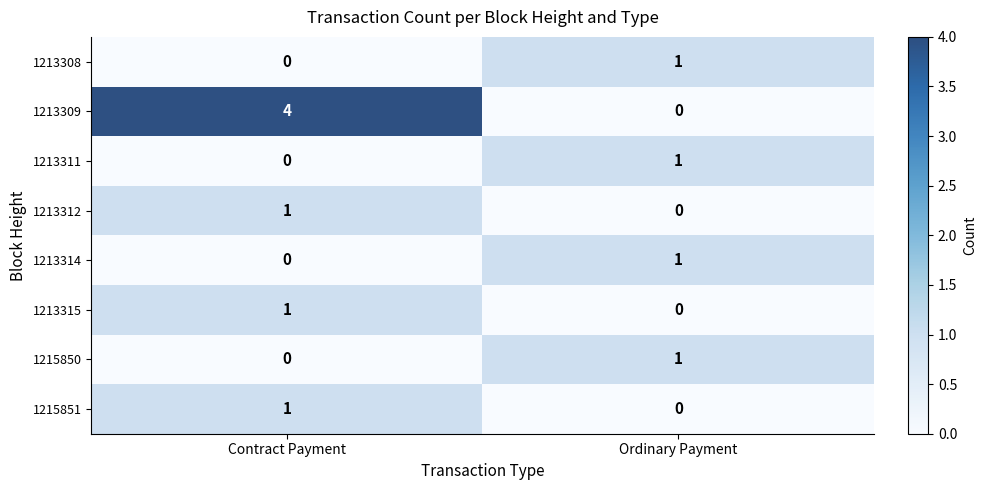

What is the maximum value shown in the chart?

4